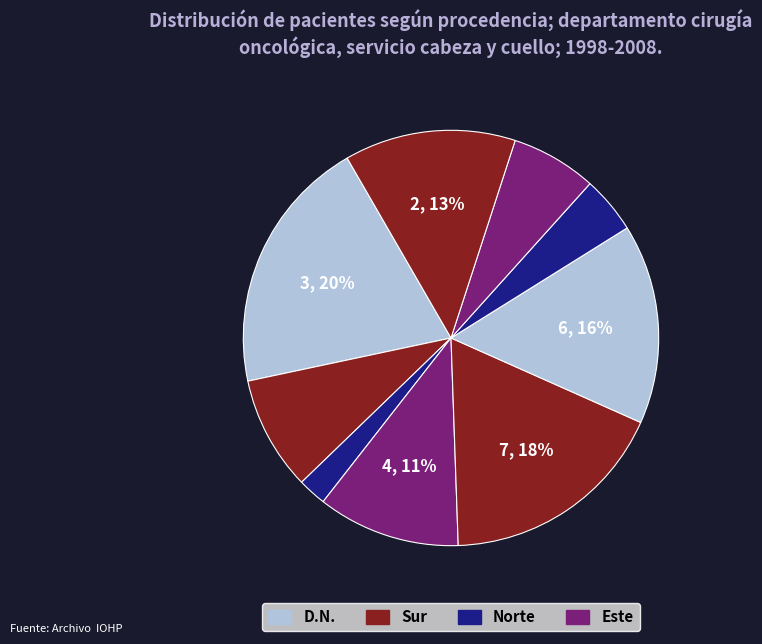

How many segments does this pie chart have?

9